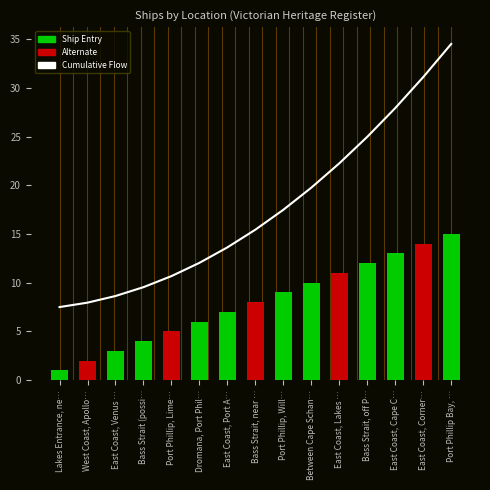

Where is the data nearest to the value 21?

Between Cape Schan…